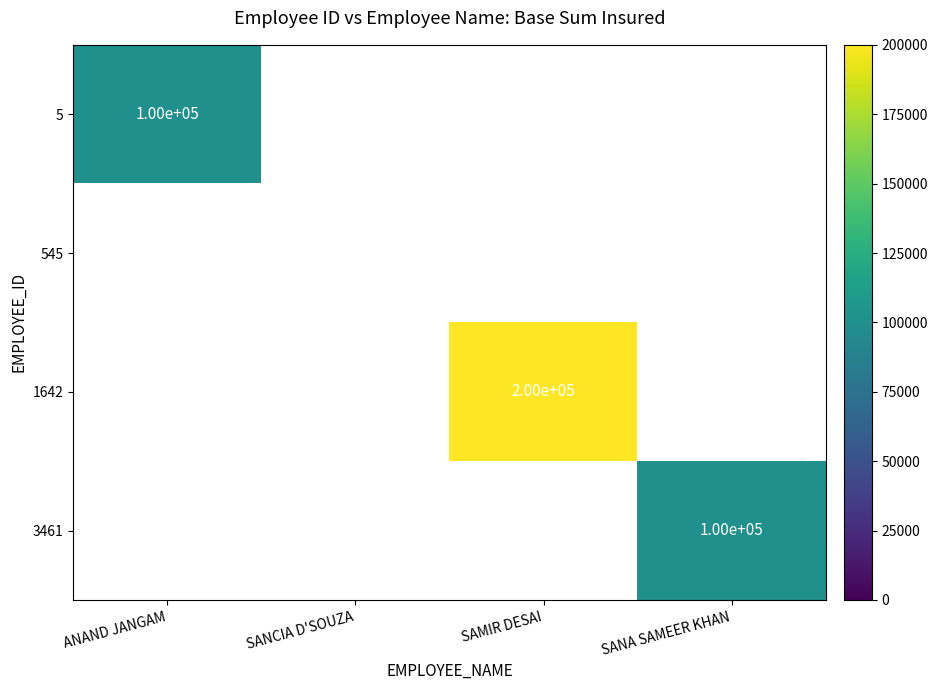

Which category has the highest value across all series?

SAMIR DESAI